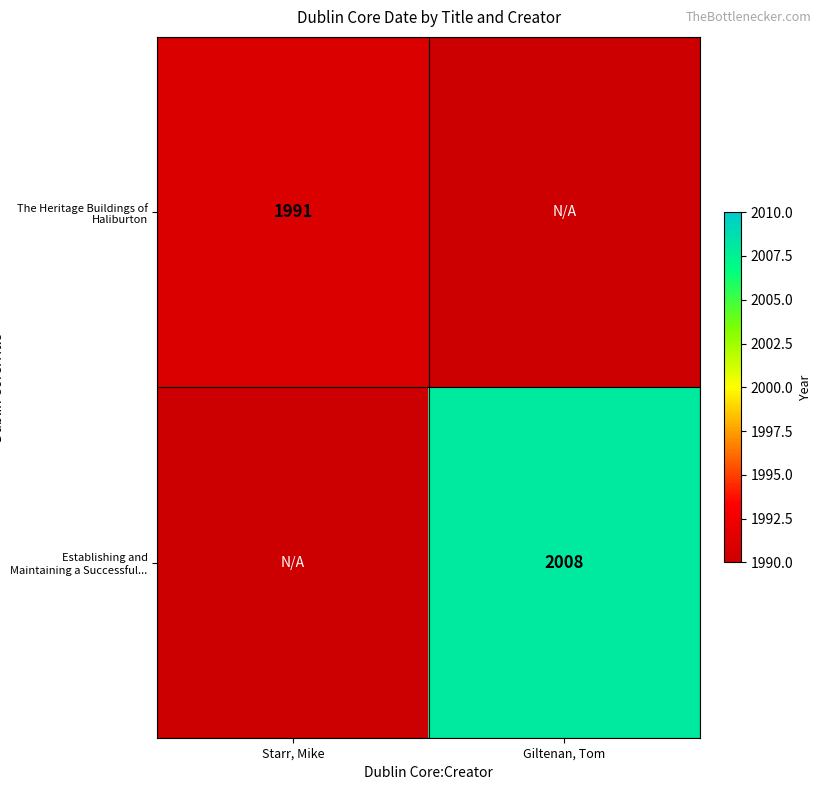

The Establishing and Maintaining a Successful... series shows 2920 at Giltenan, Tom. True or false?

False